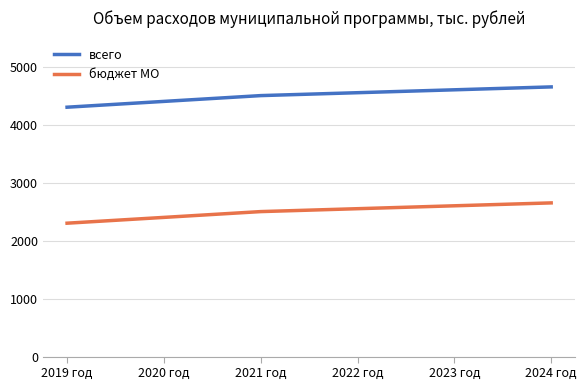

What is the difference between the maximum and minimum values in the всего series?

350